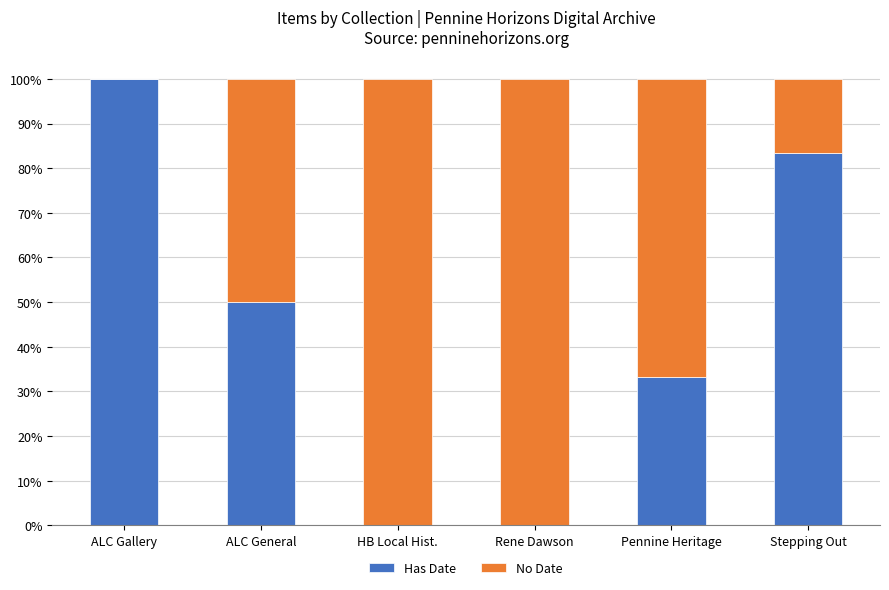

Does the chart contain stacked bars?

Yes